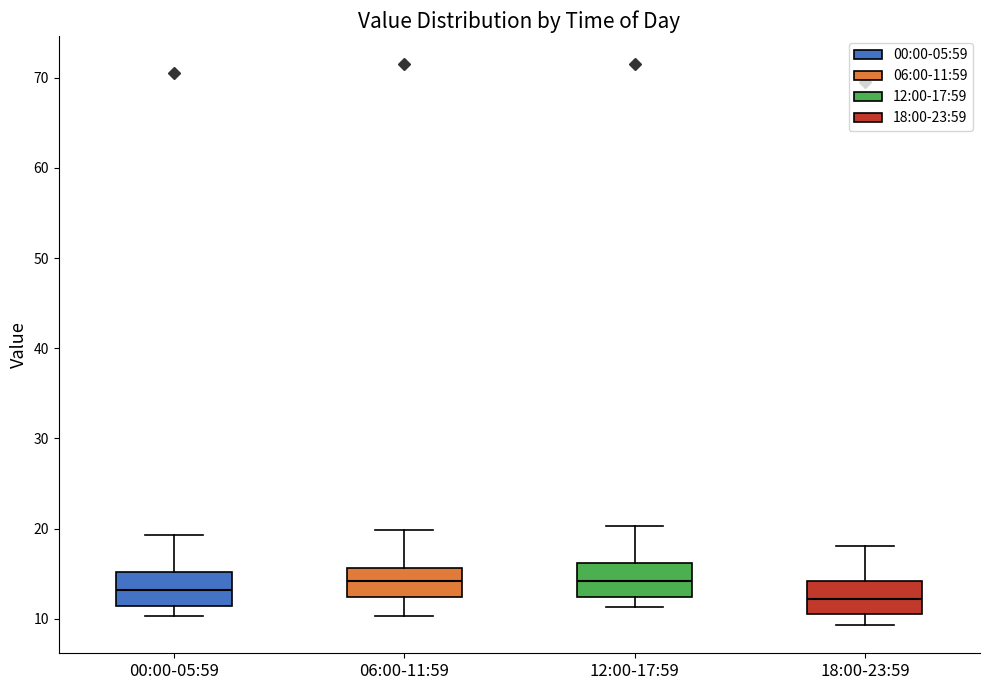

Where is the upper edge of the box for 18:00-23:59 on the y-axis? The values are not printed on the chart, so give them approximately, as read against the axis.

14